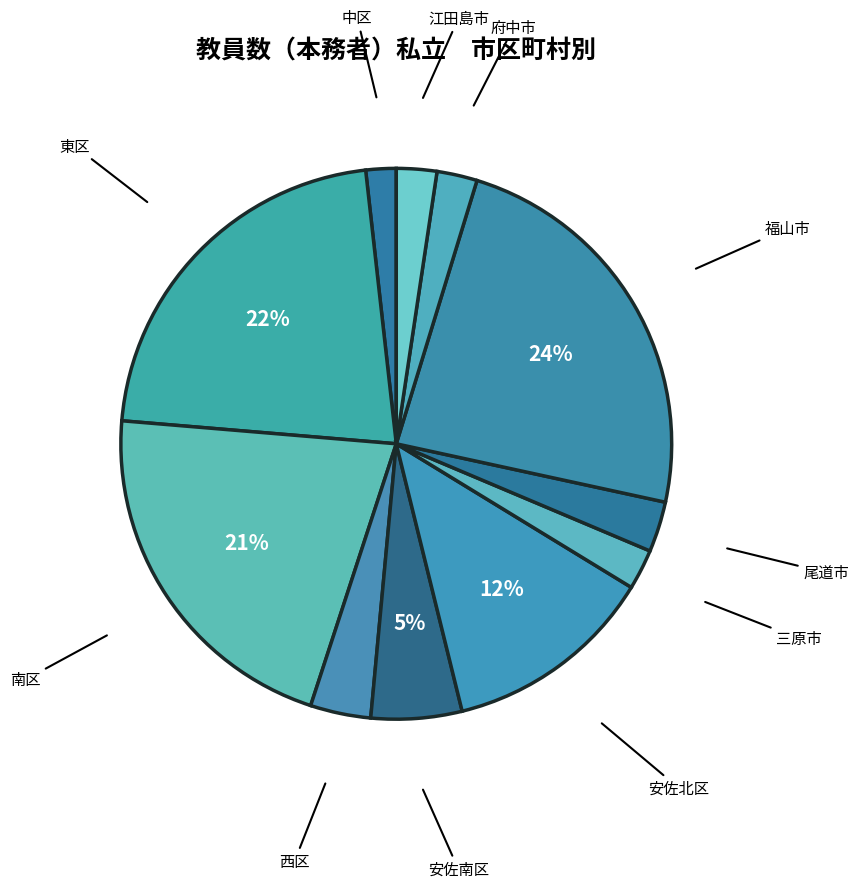

To the nearest percent, what is the average slice percentage?

9%